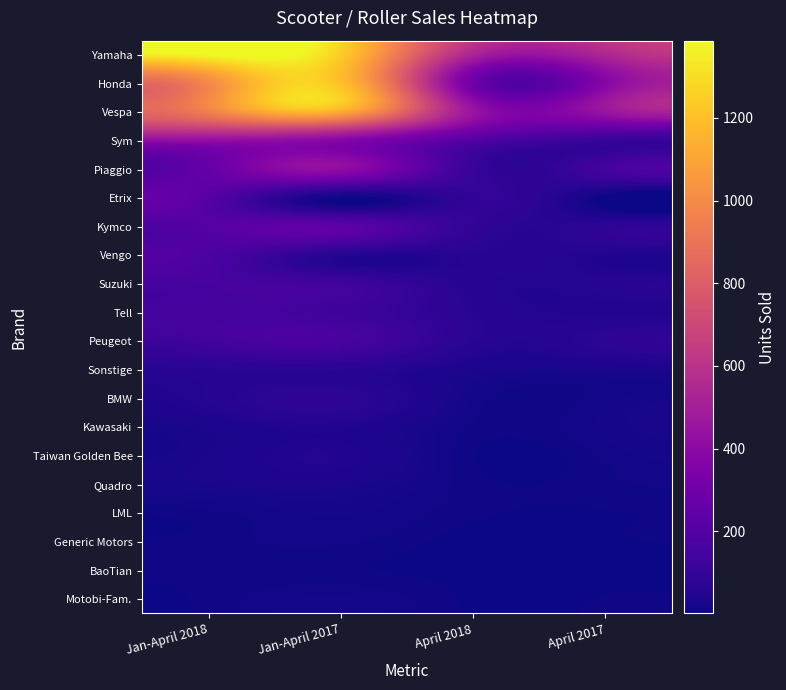

Which series has the largest total across all categories?

Yamaha